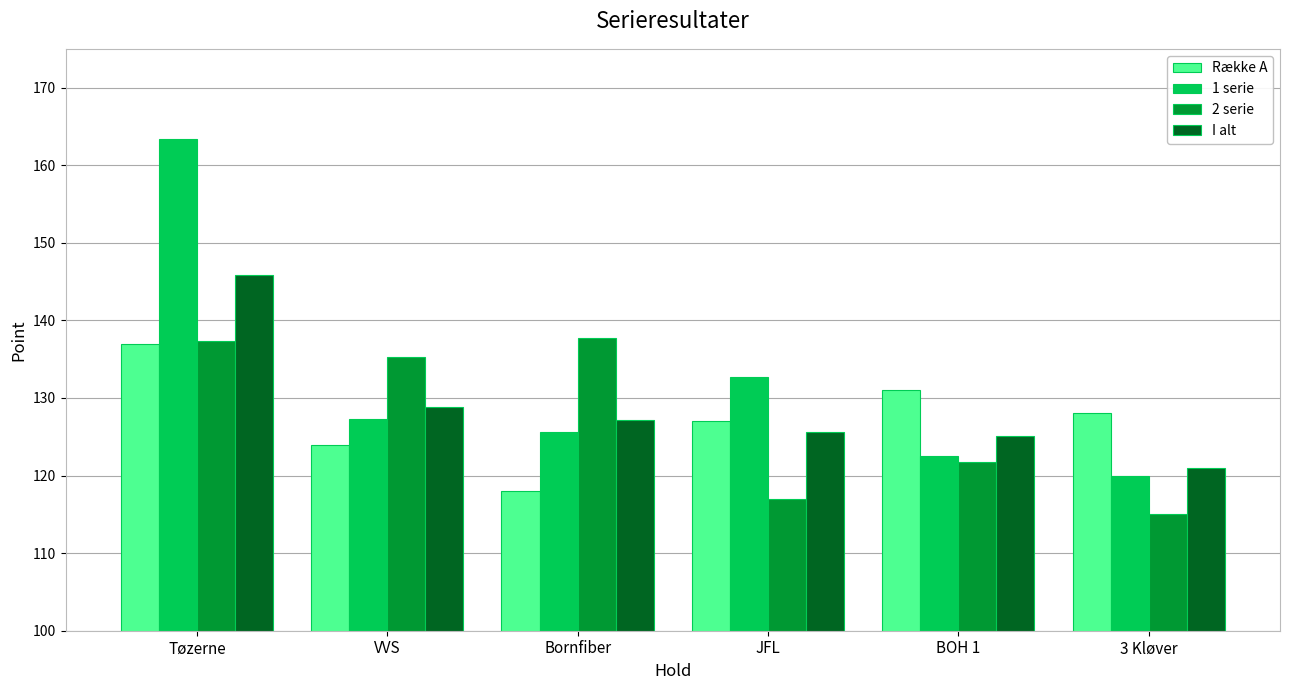

Is the value of 2 serie at Bornfiber greater than the value of I alt at JFL?

Yes